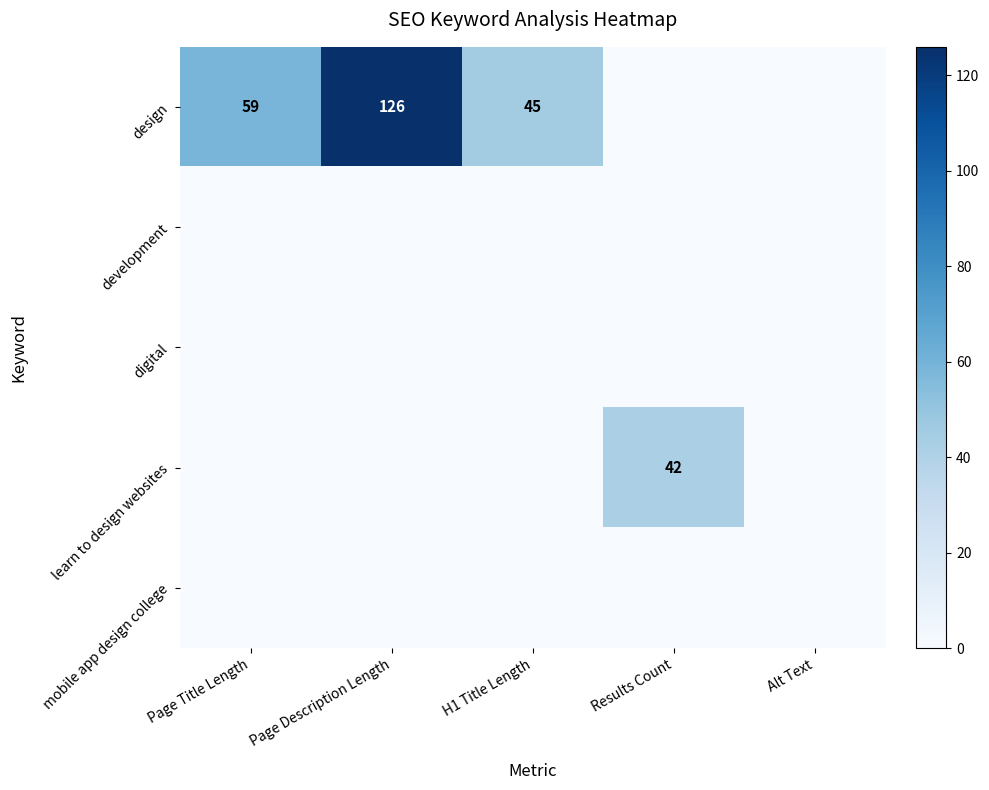

The learn to design websites series shows 16 at Results Count. True or false?

False